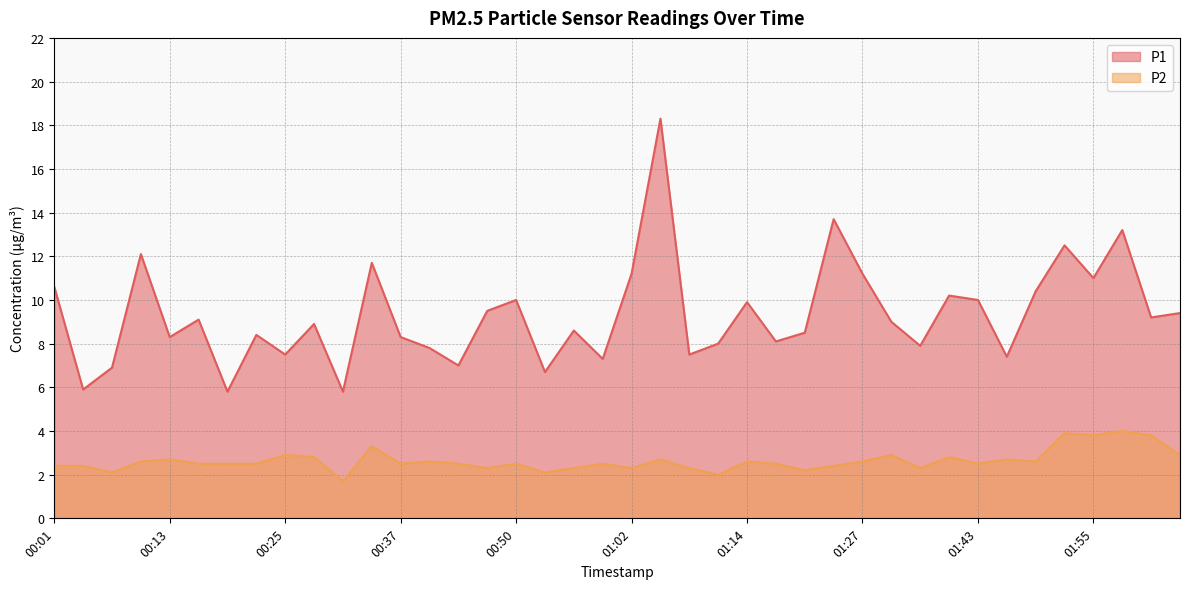

What is the sum of the P2 values at 02:01 and 01:37?

6.1